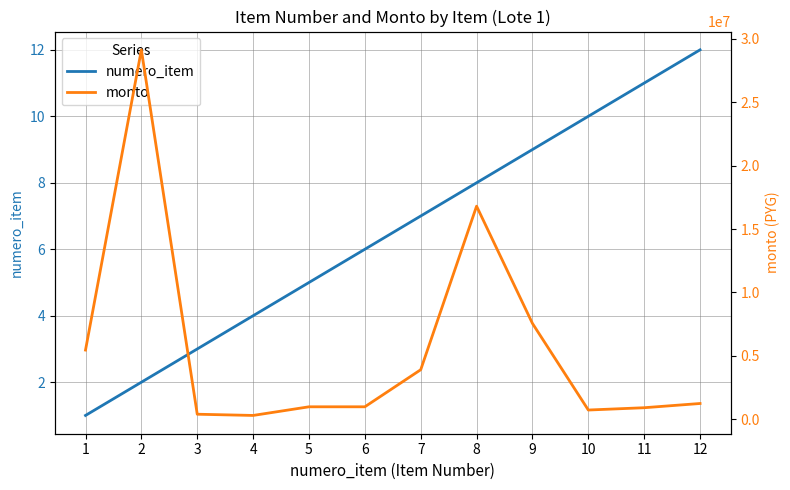

Reading right to left, transcribe all the data shown in this chart.

numero_item: 12=12	11=11	10=10	9=9	8=8	7=7	6=6	5=5	4=4	3=3	2=2	1=1
monto: 12=1250000	11=916667	10=735000	9=7560000	8=16800000	7=3910676	6=990000	5=989324	4=308335	3=404004	2=29119944	1=5460168